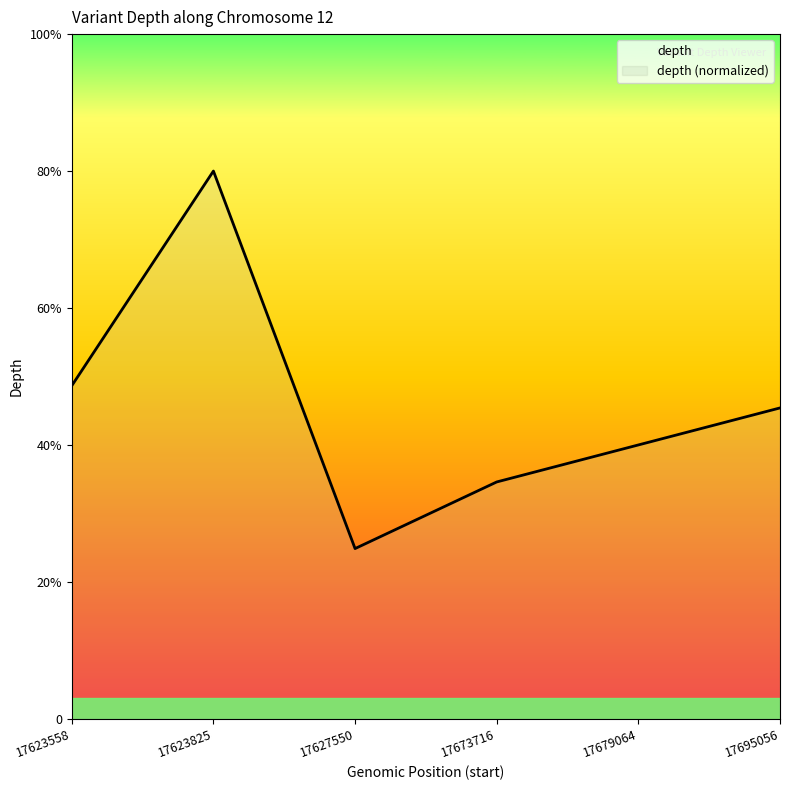

The value at 17673716 is 48.3. True or false?

False